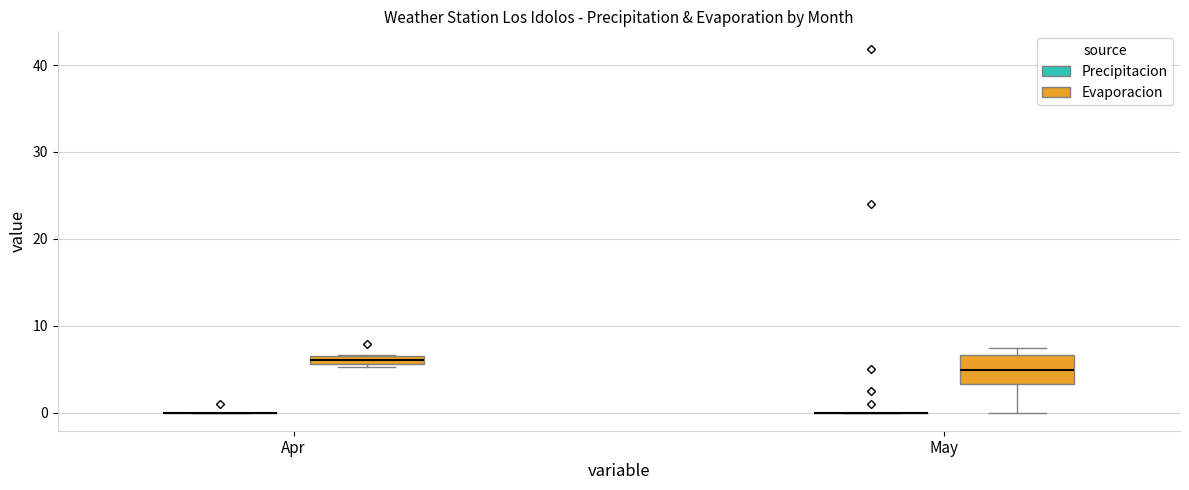

Comparing the boxes themselves (not the whiskers), which one is the tallest?

May (Evaporacion)